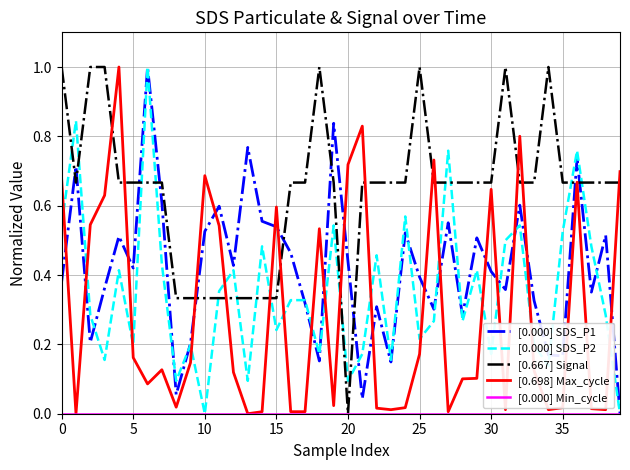

Which series ends up on top after the final intersection of [0.000] SDS_P1 and [0.698] Max_cycle?

[0.698] Max_cycle